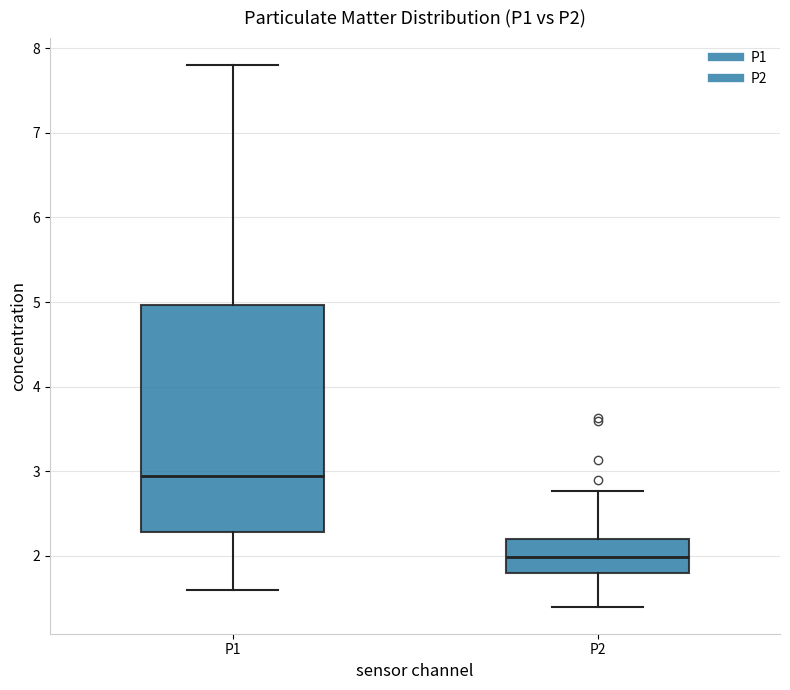

Which box's median line is the highest?

P1